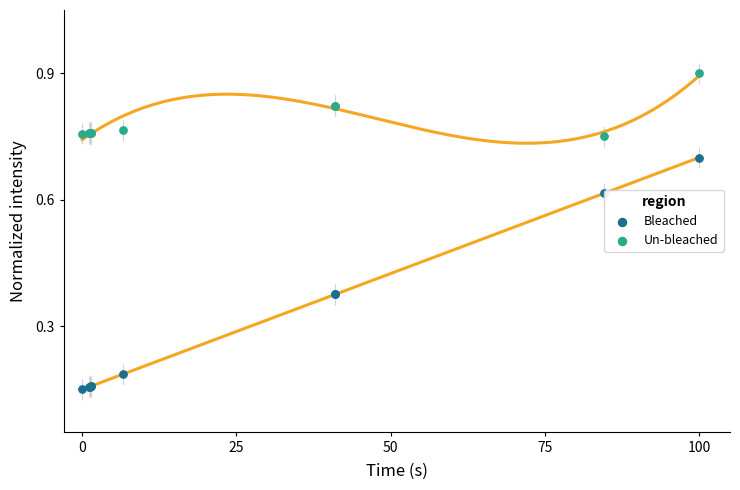

Is the value of Bleached at 9 greater than the value of Un-bleached at 100?

No